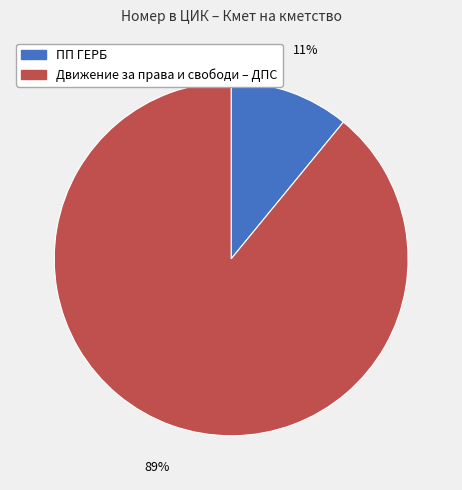

To the nearest percent, what is the difference between the largest and smallest slice percentages?

78%